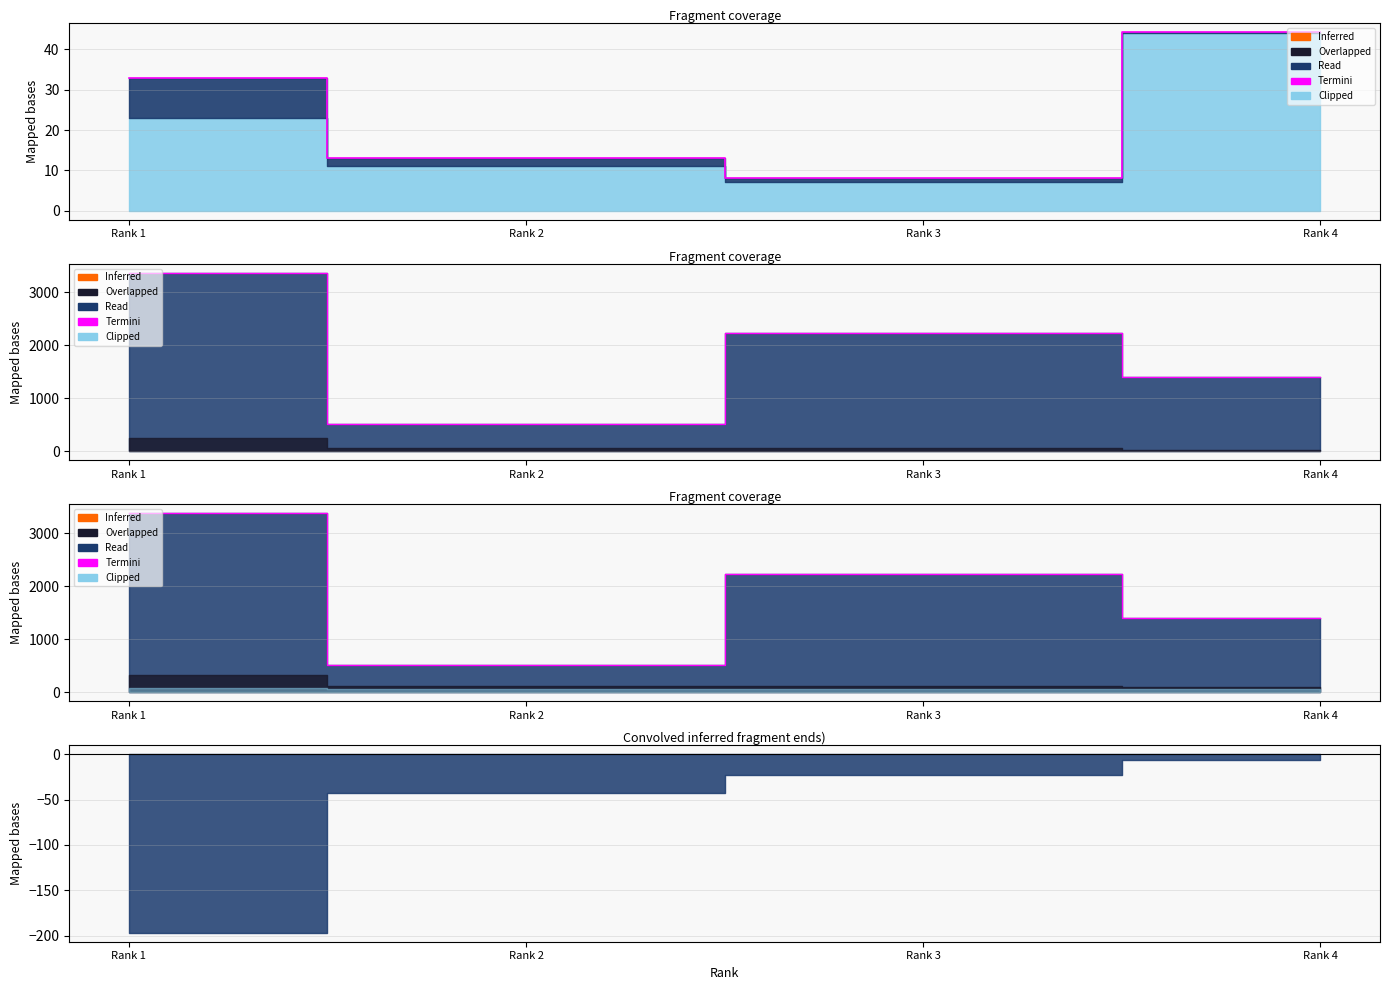

Between Rank 1 and Rank 2, which is larger?

Rank 1